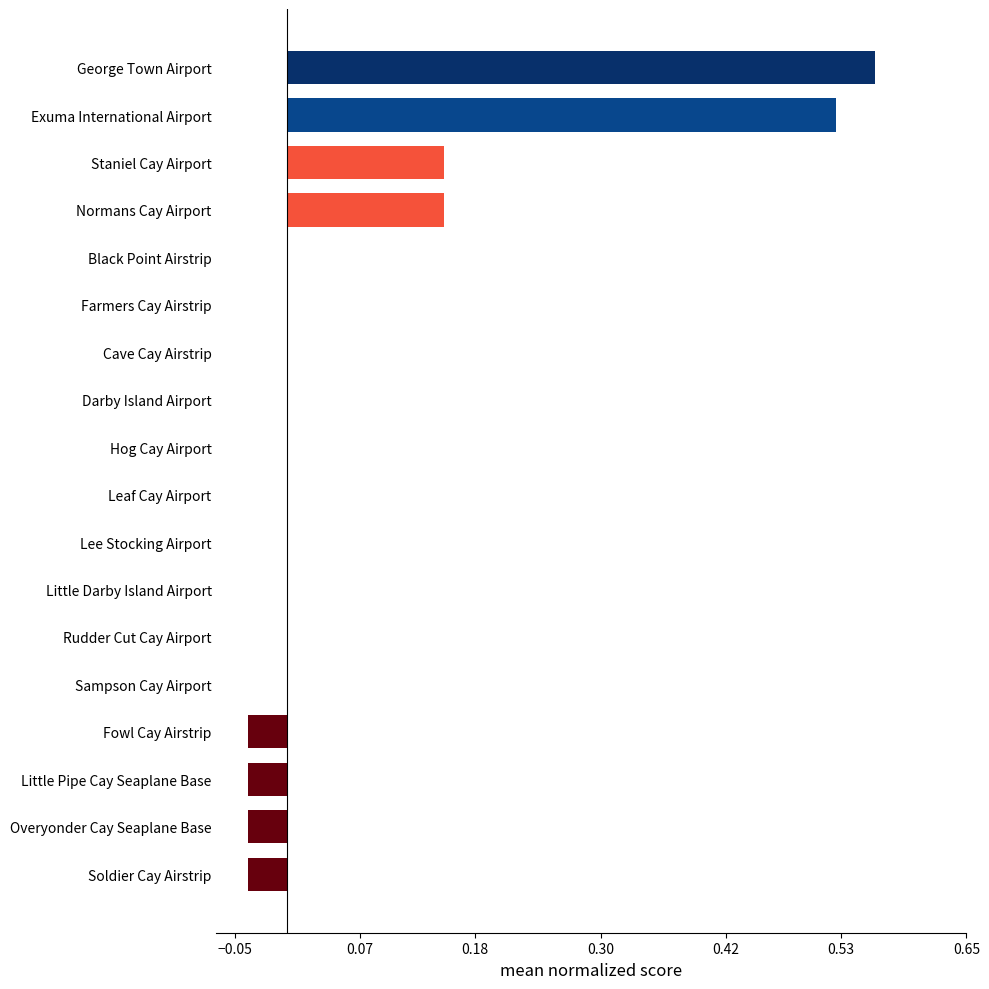

Which category has the highest value across all series?

George Town Airport